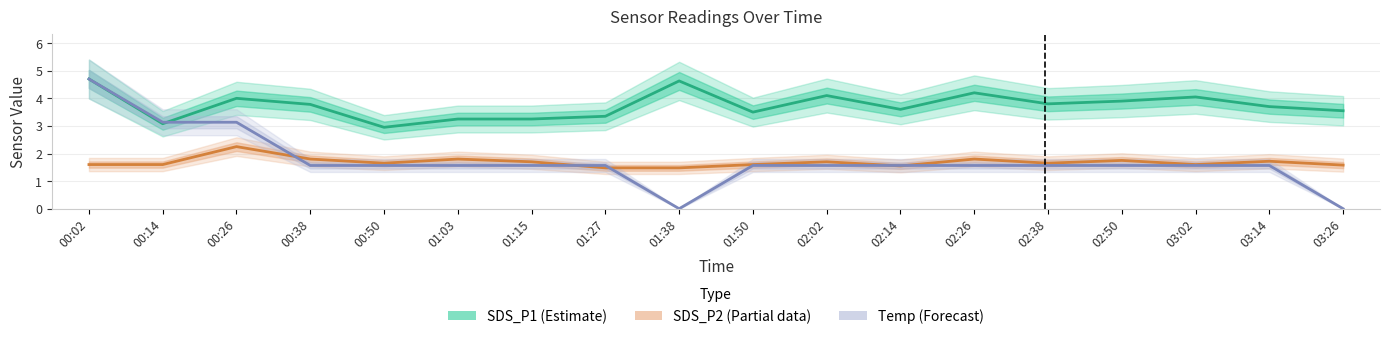

Does the chart display data point markers on the line(s)?

No